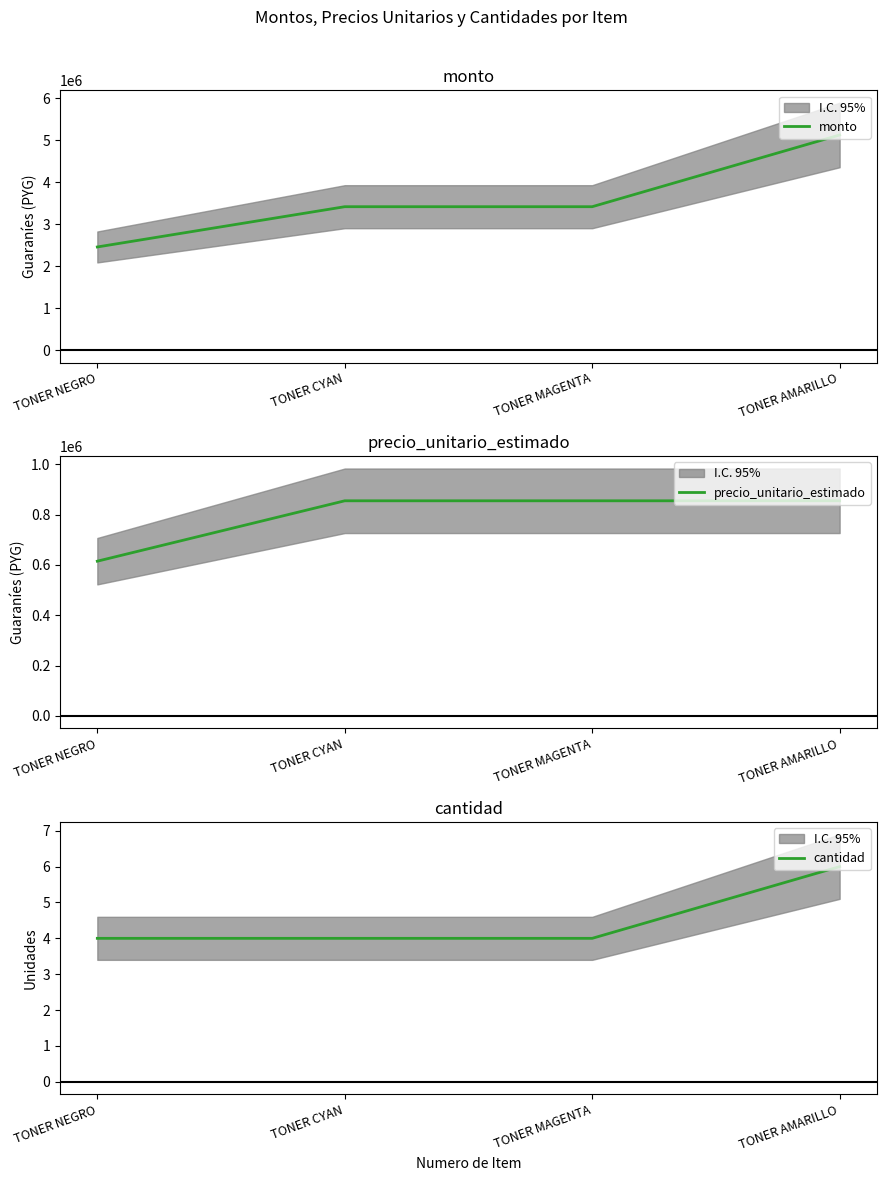

Rank the categories by cantidad value from highest to lowest.

TONER AMARILLO, TONER NEGRO, TONER CYAN, TONER MAGENTA